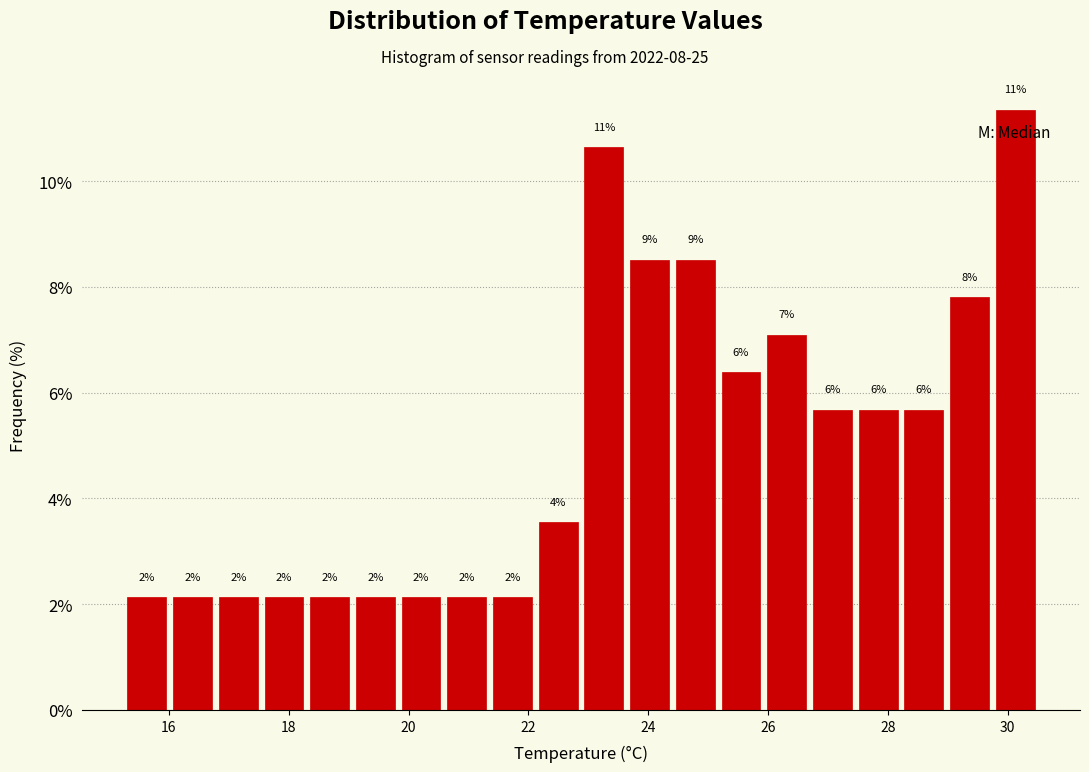

Read against the x-axis, roughly where is the centre of the tallest bar?

30.2